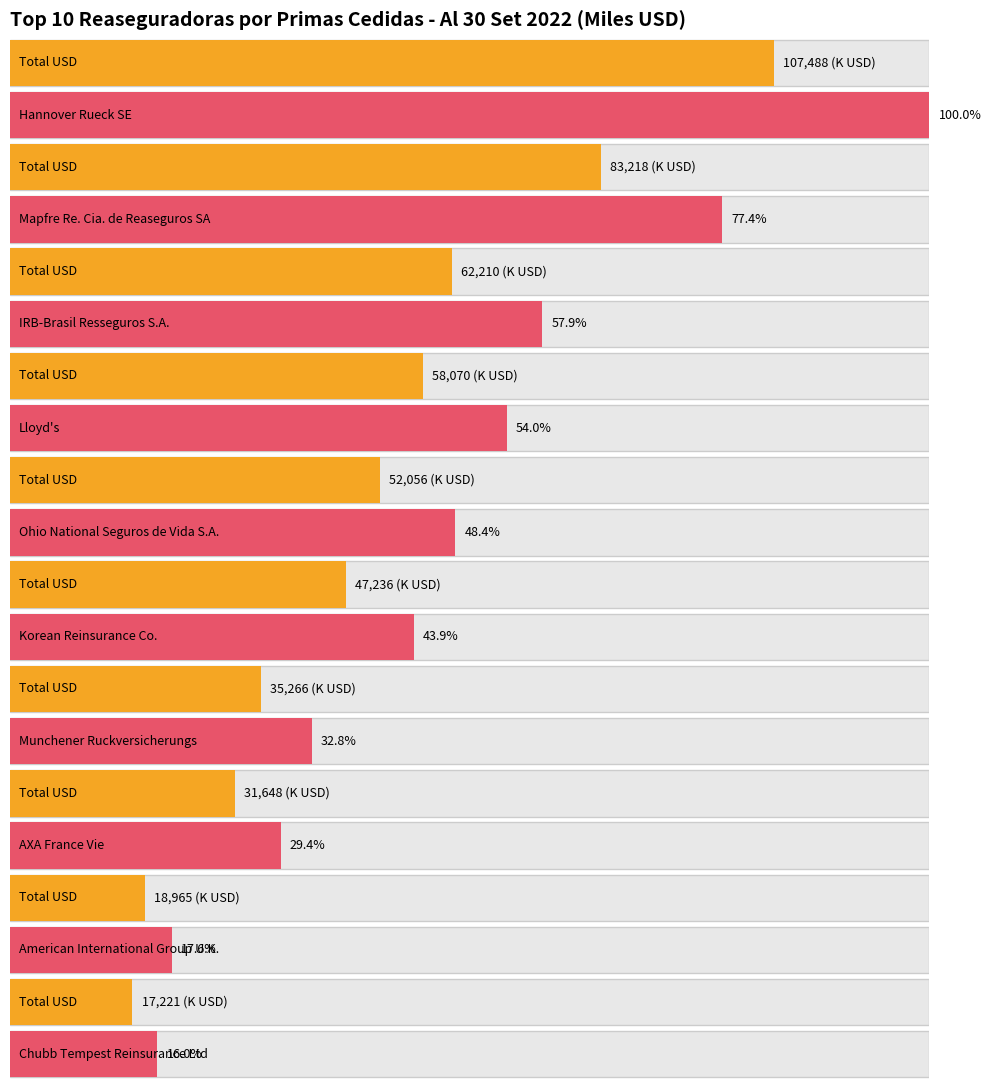

Approximately how many times larger is the value at Chubb Tempest Reinsurance Ltd compared to Lloyd's?

0.3